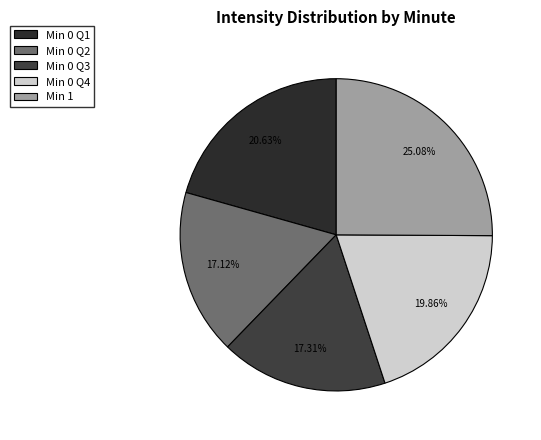

How many segments does this pie chart have?

5